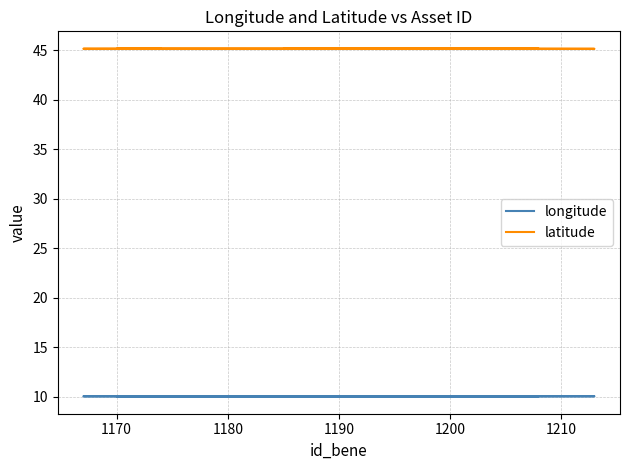

At which category does latitude reach its first local peak?

1170